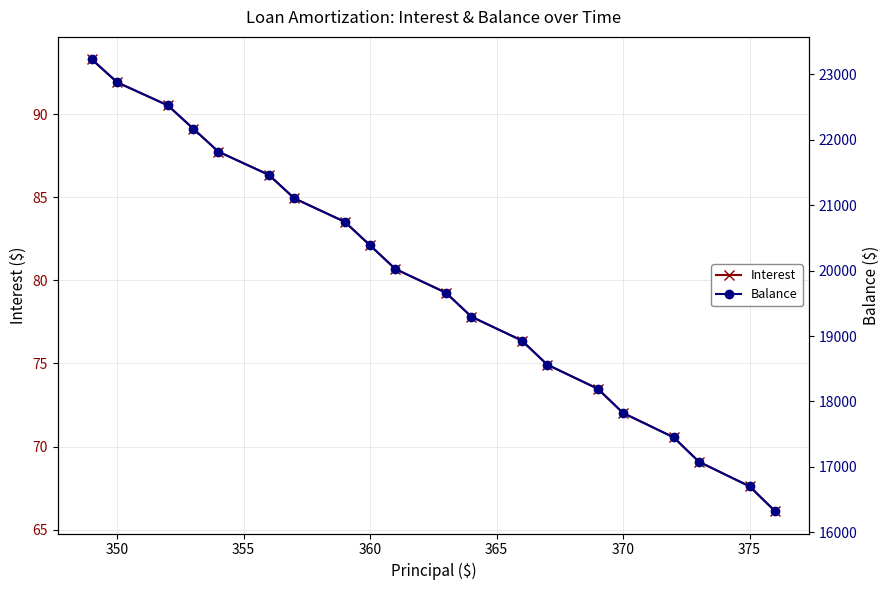

List the series in order of their overall mean, highest first.

Balance, Interest